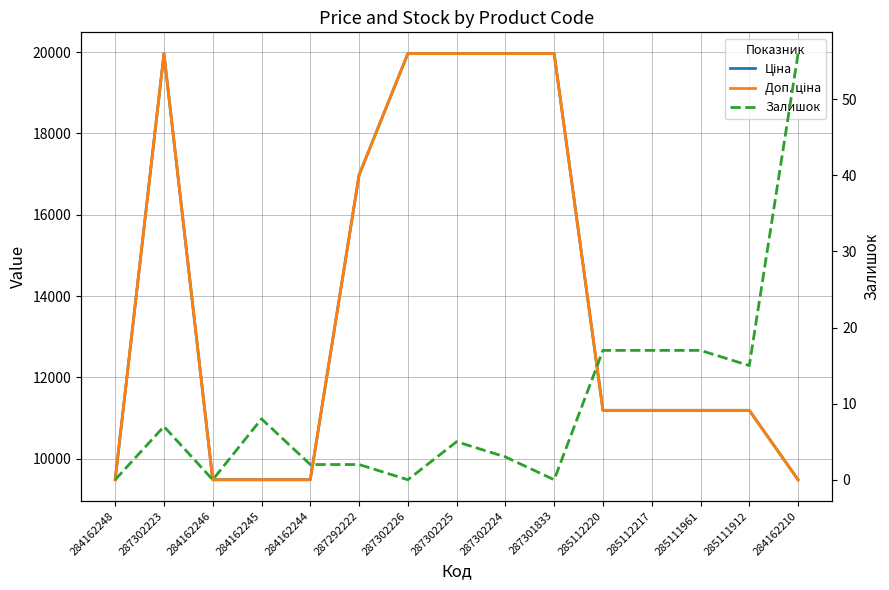

Rank the series at 285111961 from lowest to highest value.

Залишок, Ціна, Доп. ціна